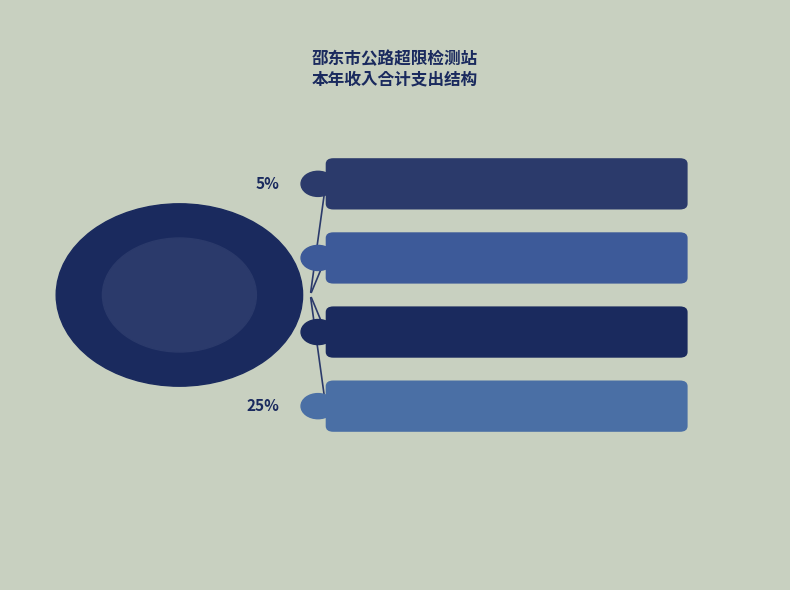

To the nearest percent, what is the difference between the 其他支出 and 交通运输支出 slice percentages?

44%